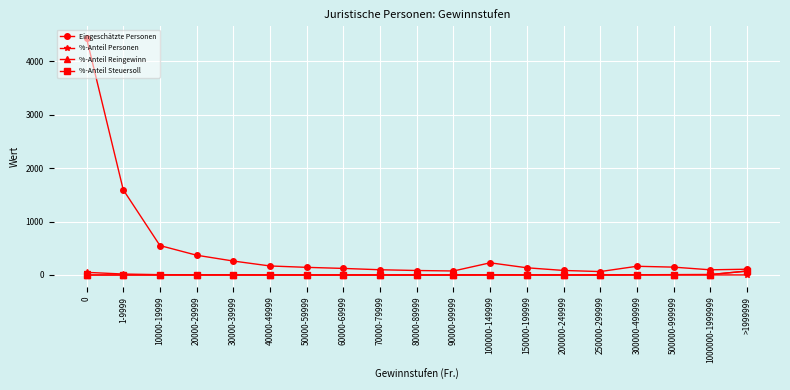

Where is Eingeschätzte Personen nearest to the value 2248?

1-9999